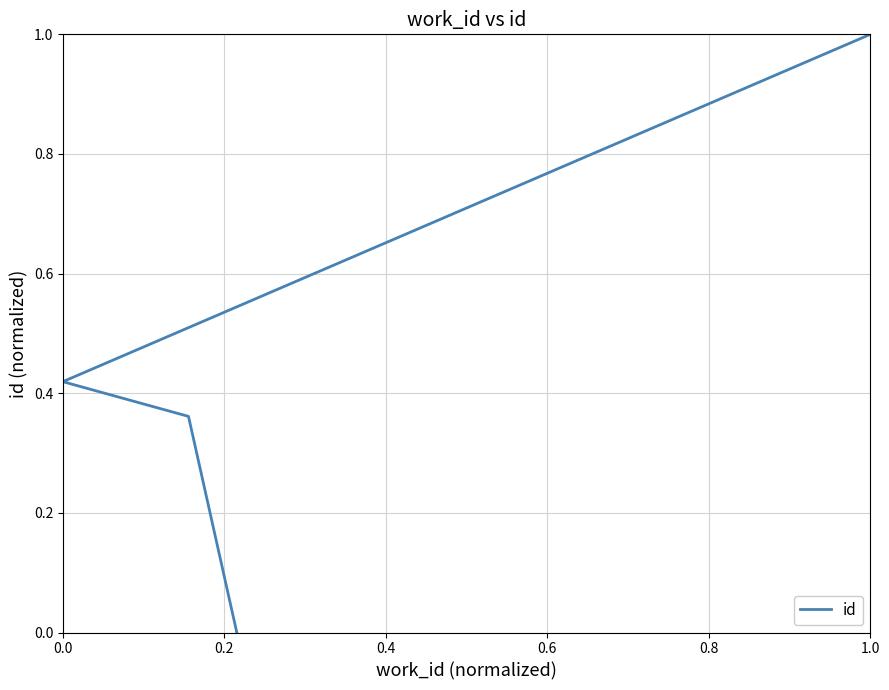

Reading right to left, list all the values displayed in this chart.

1.0	0.4	0.4	0.0